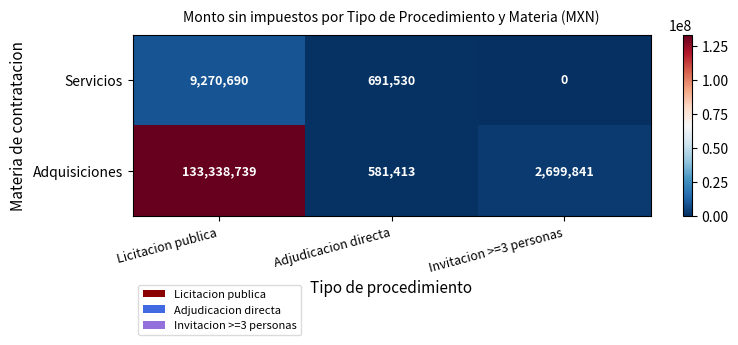

List the series in order of their overall mean, lowest first.

Servicios, Adquisiciones